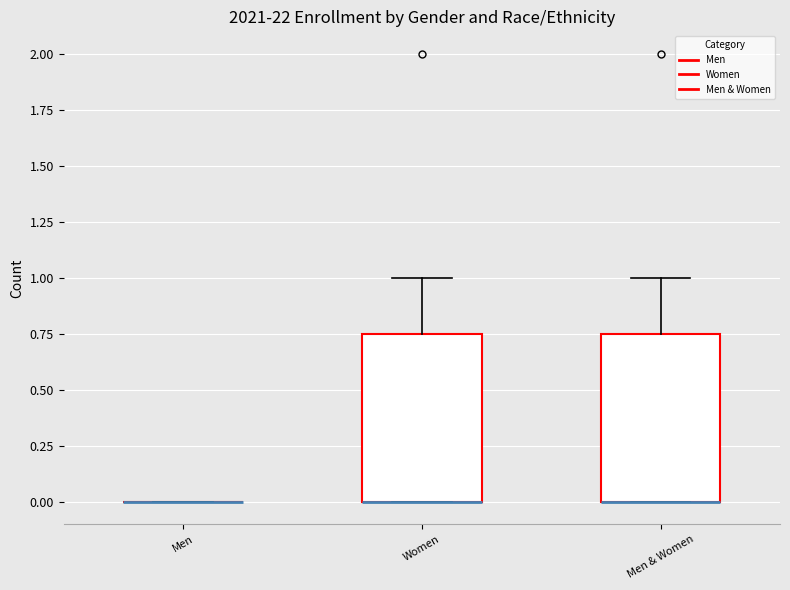

Reading left to right, read every box against the y-axis: the position of its median line, the range the box covers, and the ends of its whiskers. The values are not printed on the chart, so give them approximately, as read against the axis.

Men: box collapsed to a line at 0.00, whiskers 0.00 to 0.00
Women: median 0.00 (drawn on the box's lower edge), box 0.00 to 0.75, whiskers 0.00 to 1.00
Men & Women: median 0.00 (drawn on the box's lower edge), box 0.00 to 0.75, whiskers 0.00 to 1.00